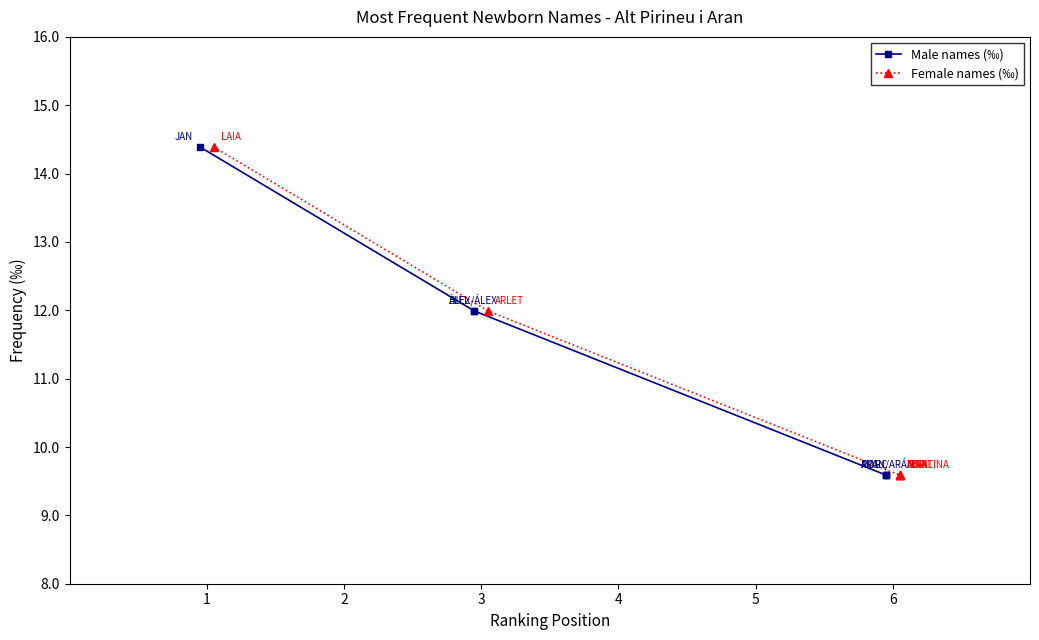

True or false: Female names (‰) has more than 2 points higher than both neighbors.

False